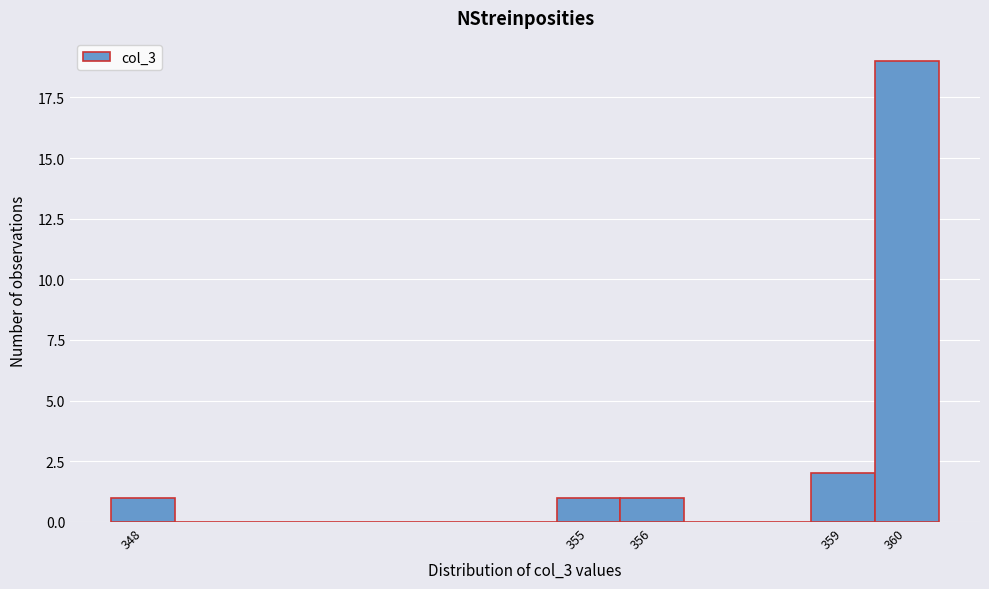

Over which range of the x-axis is the bar tallest?

359.5 to 360.5